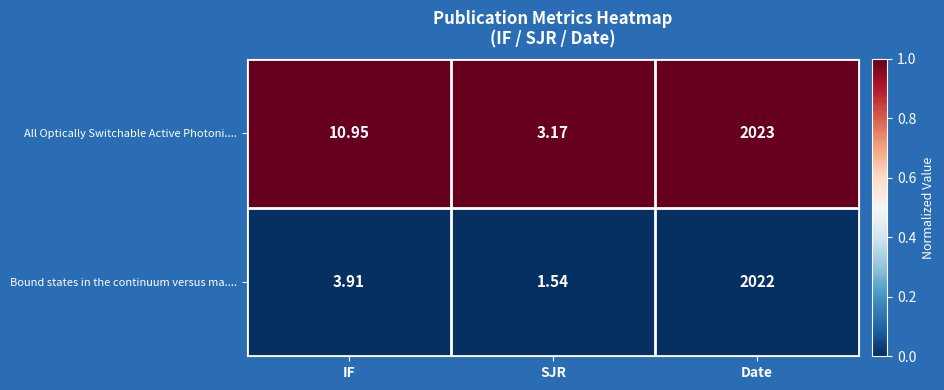

How many categories are shown in the chart?

3